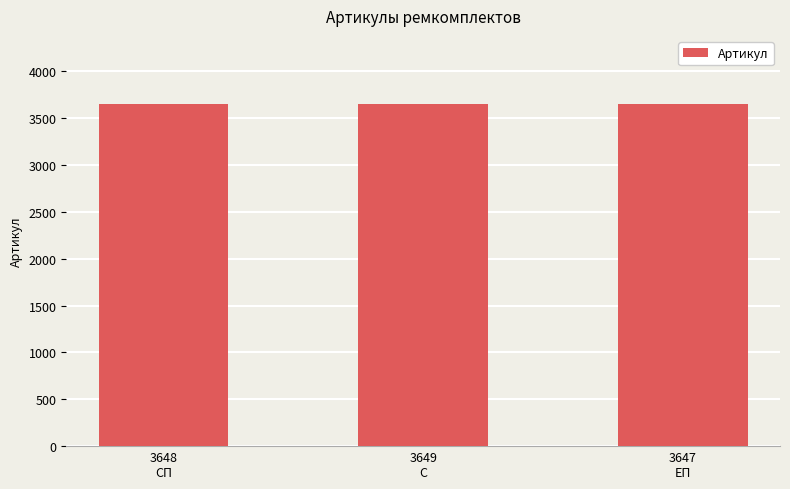

What is the value of the 2nd bar from the left?

3649